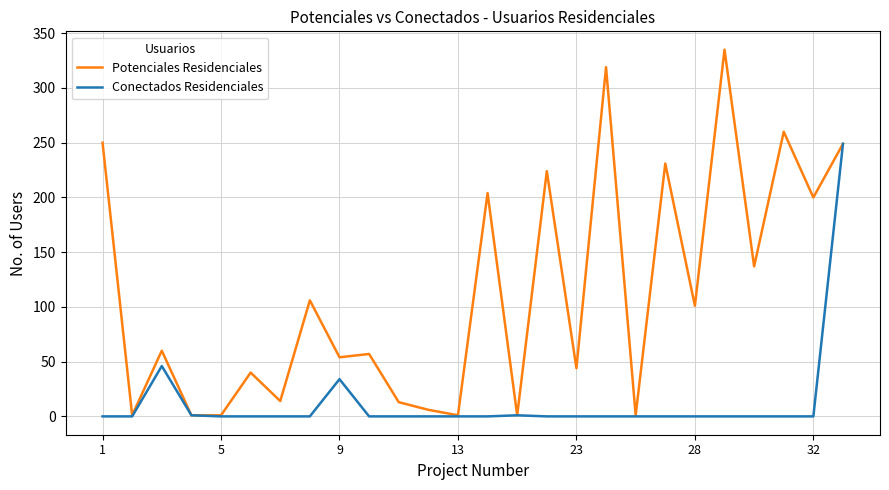

List the series in order of their overall mean, highest first.

Potenciales Residenciales, Conectados Residenciales